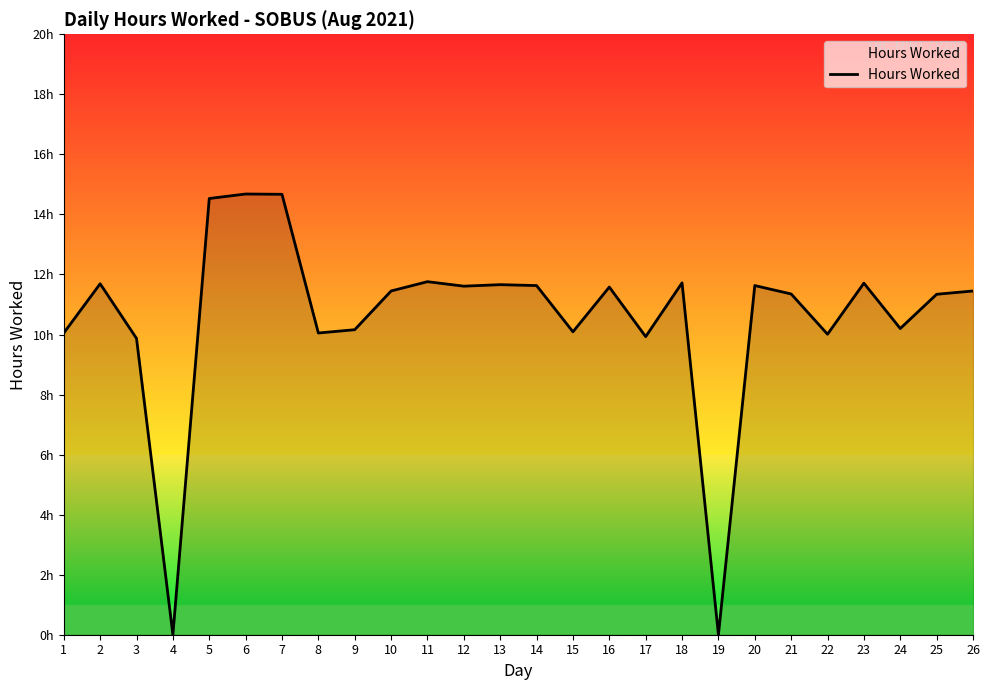

Is it true that the value at 17 is 3.3?

False